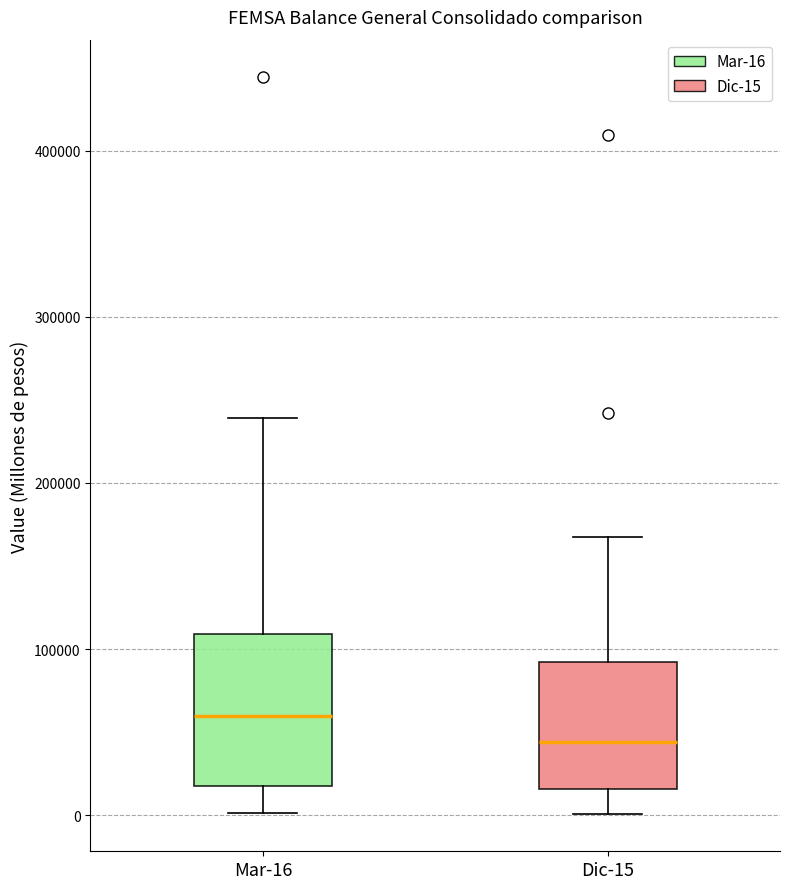

Where is the upper edge of the box for Mar-16 on the y-axis? The values are not printed on the chart, so give them approximately, as read against the axis.

110000